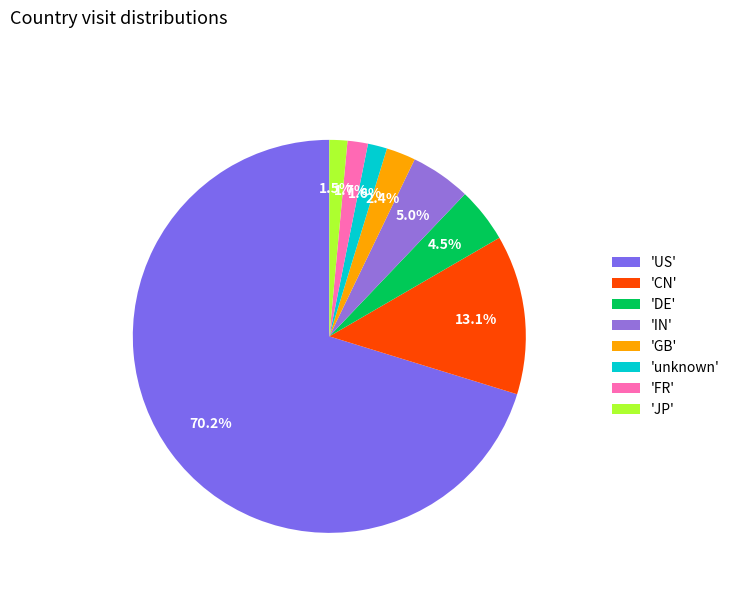

Which category has the smallest portion of the pie?

JP